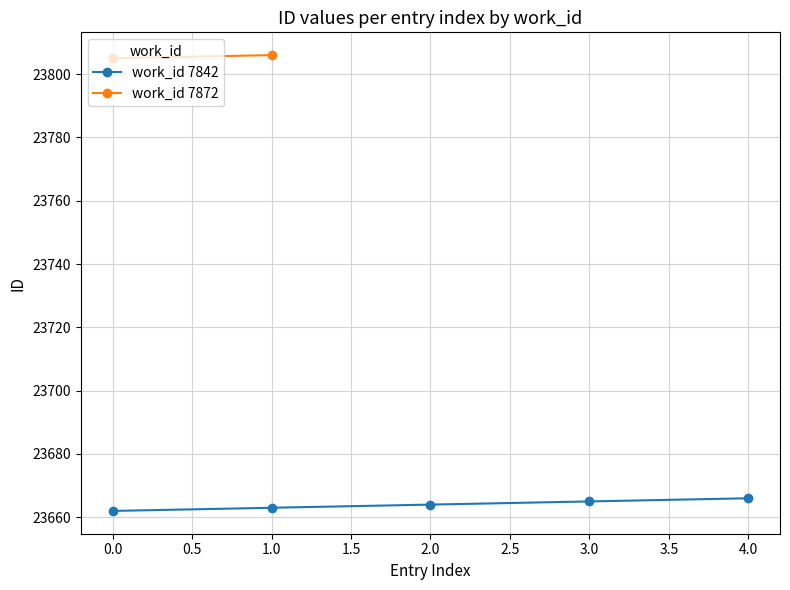

The value of work_id 7842 at 2.0 is 23664. True or false?

True